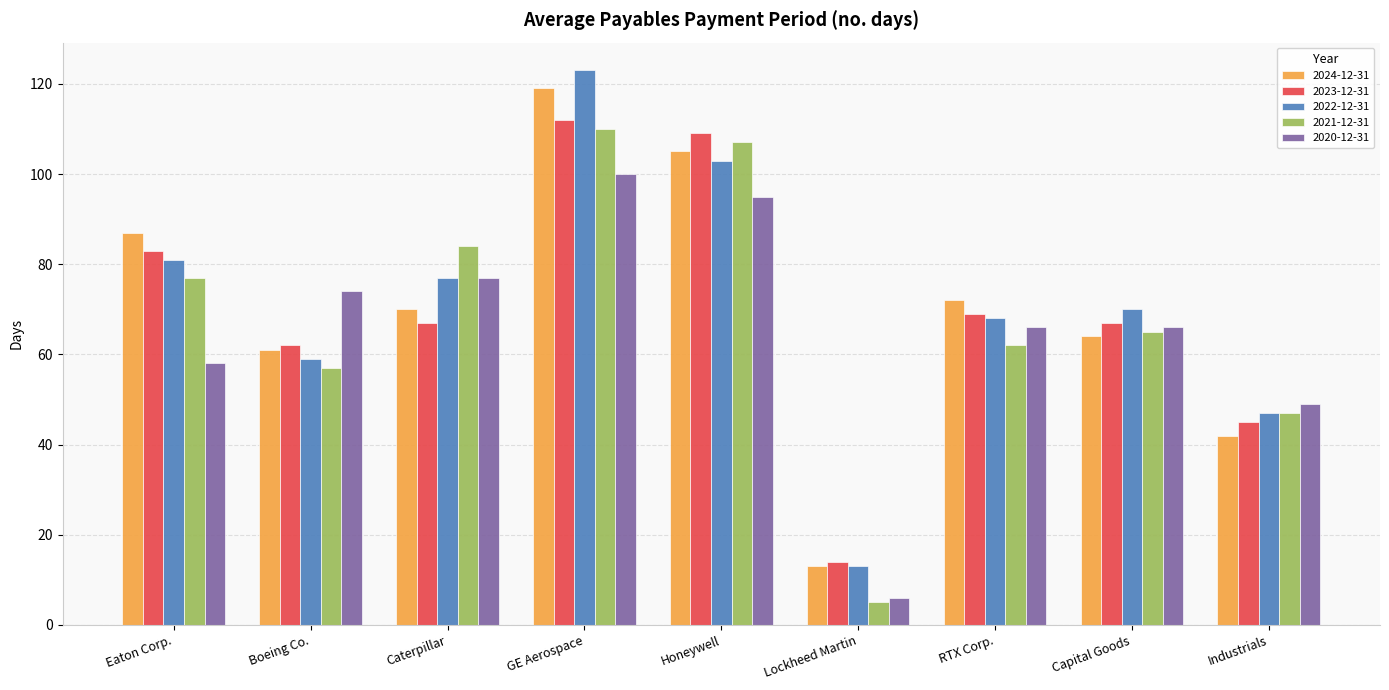

Which series changed the most between GE Aerospace and Industrials?

2024-12-31